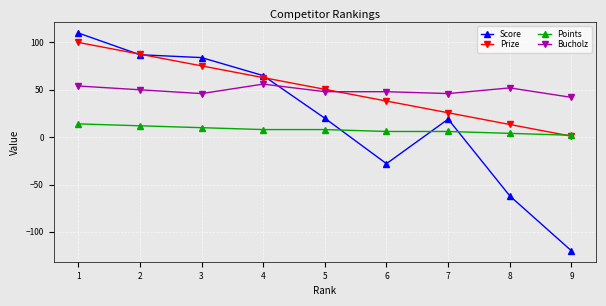

Which series ends up on top after the final intersection of Score and Bucholz?

Bucholz